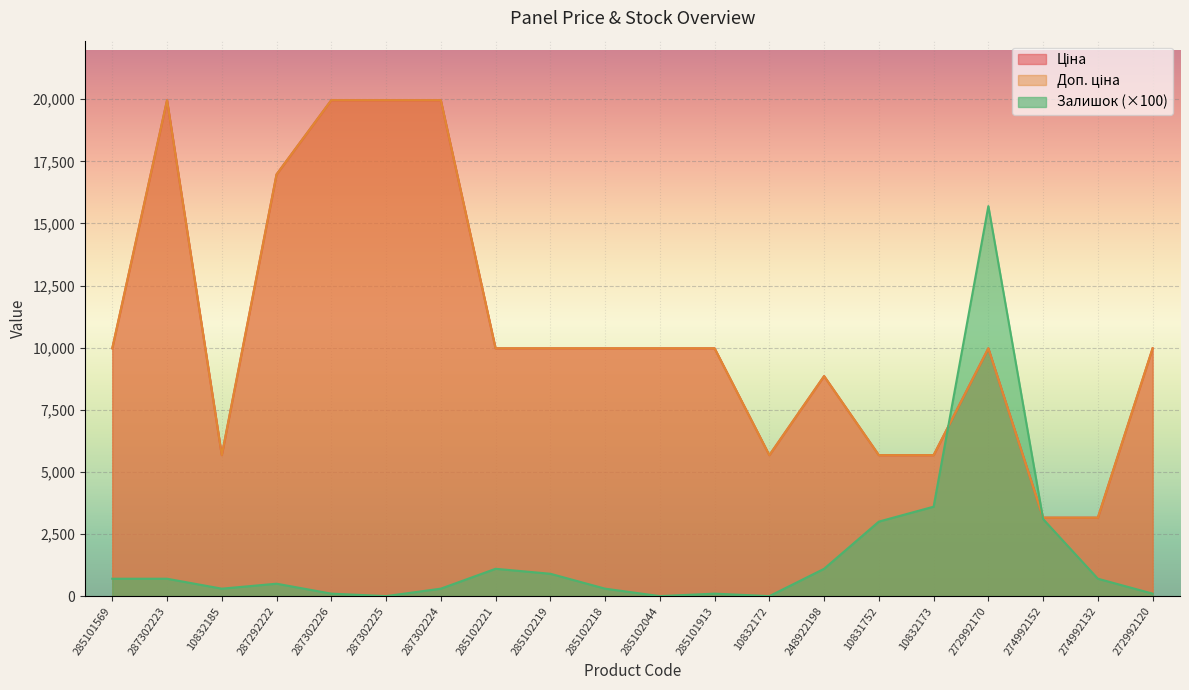

Where is Залишок nearest to the value 7850?

10832173